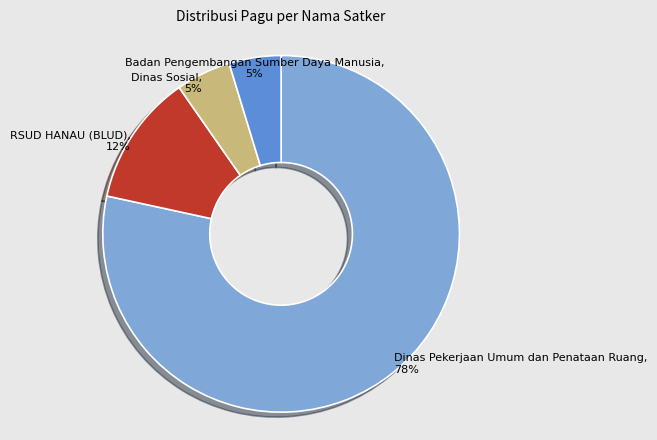

Is there any slice that represents more than half of the pie?

Yes